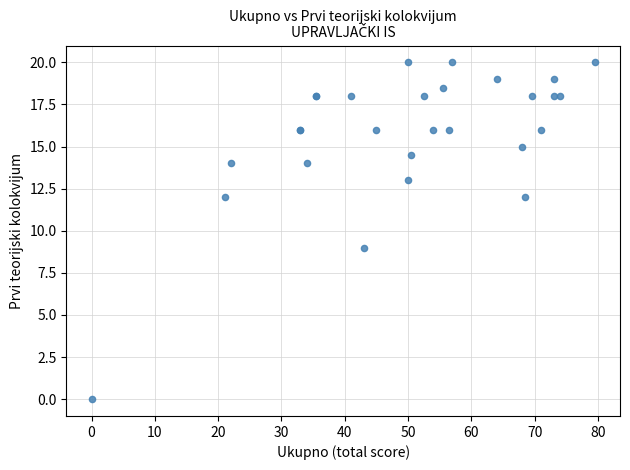

What Y value in the scatter plot is closest to 10?

9.0